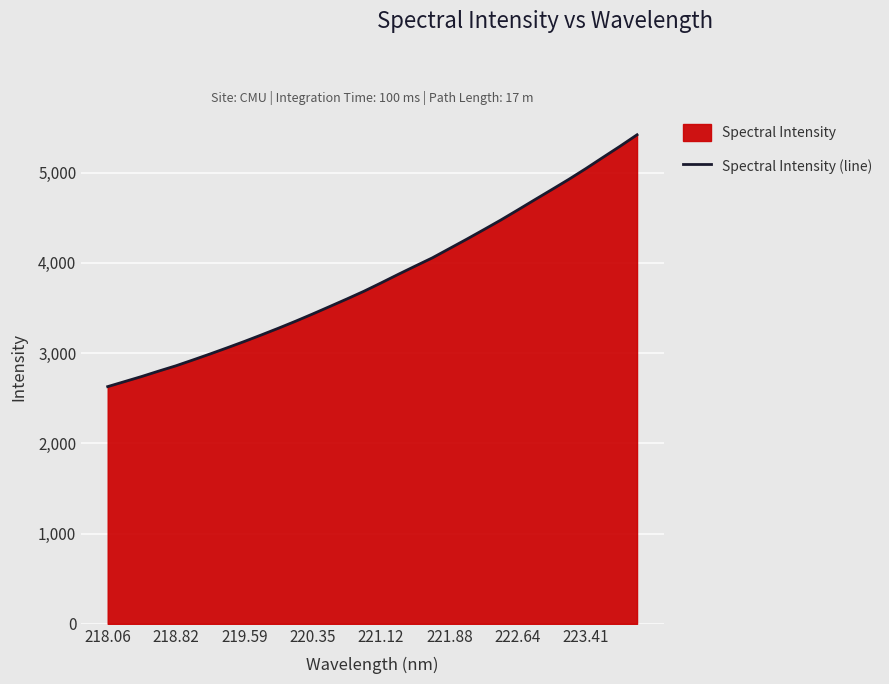

How many lines are shown in the chart?

1